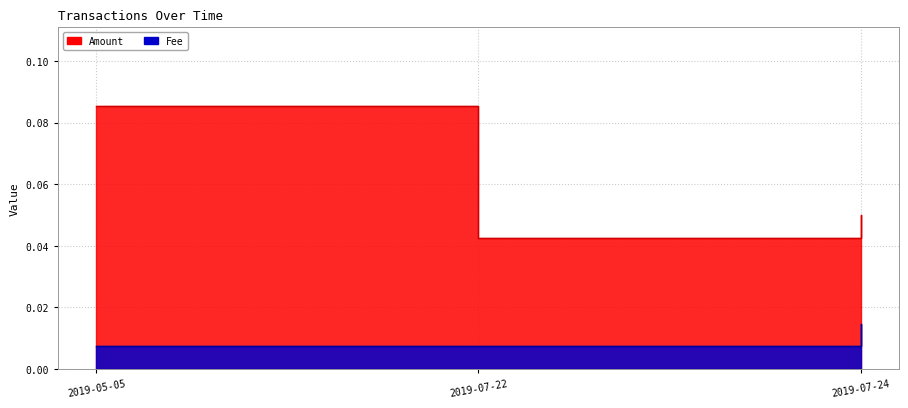

How many Fee values are between 0 and 1?

3